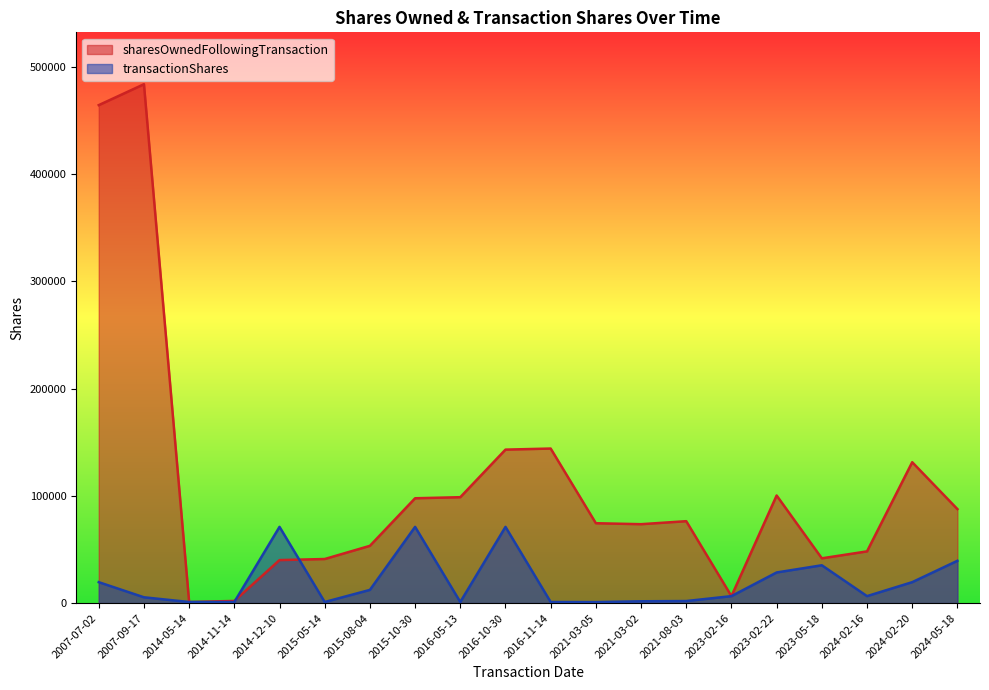

What are all the series names shown in the legend?

sharesOwnedFollowingTransaction, transactionShares